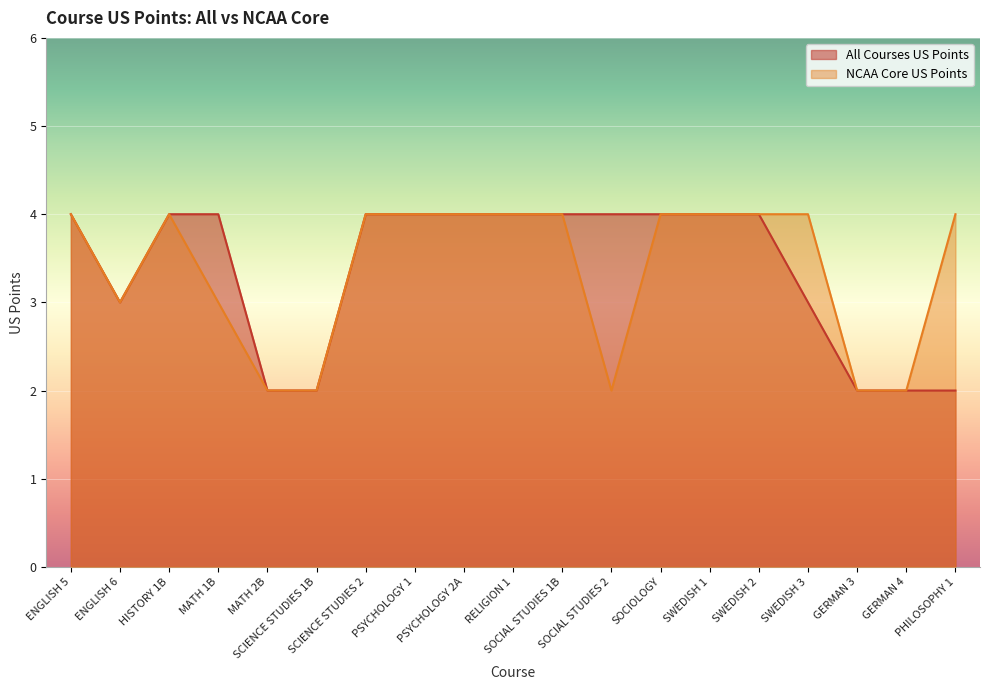

True or false: All Courses US Points and NCAA Core US Points cross at least once.

False